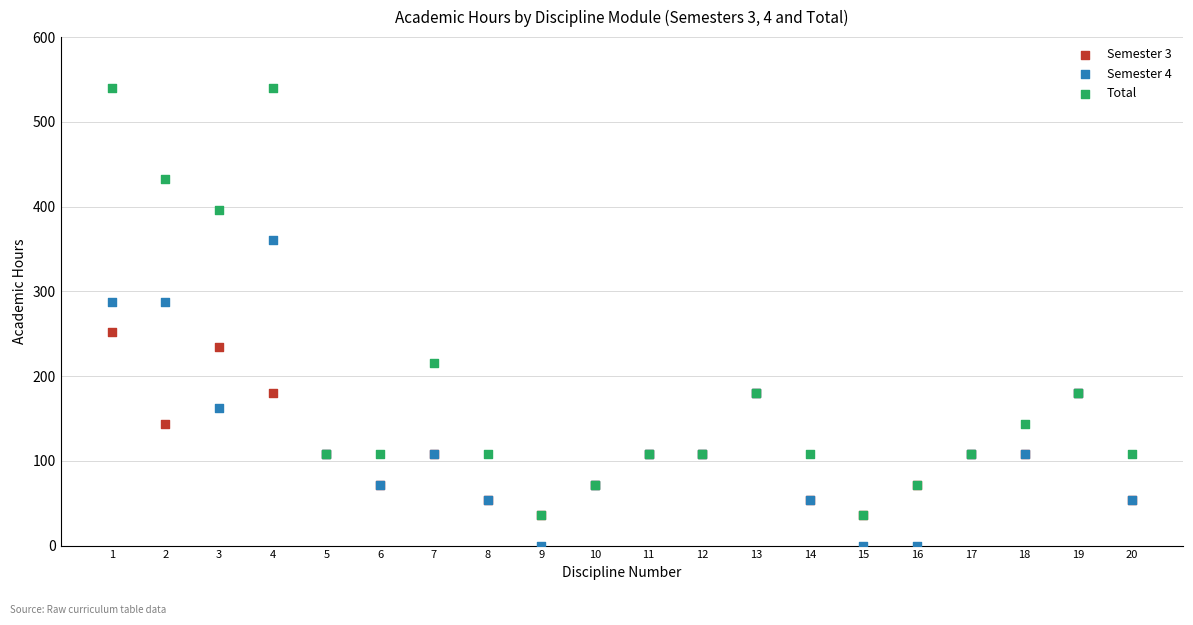

What are all the series names shown in the legend?

Semester 3, Semester 4, Total